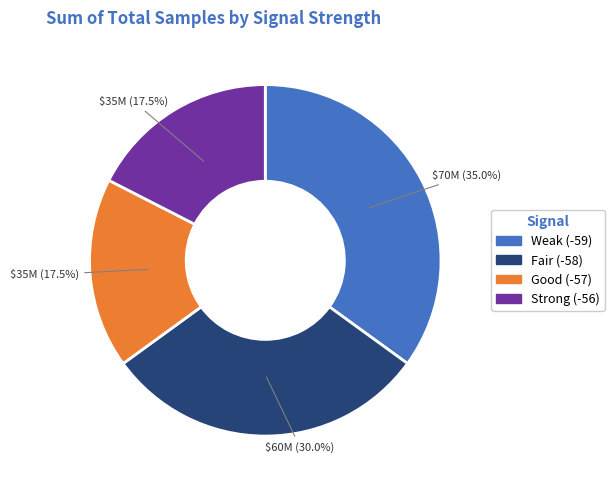

Does any single category account for the majority?

No